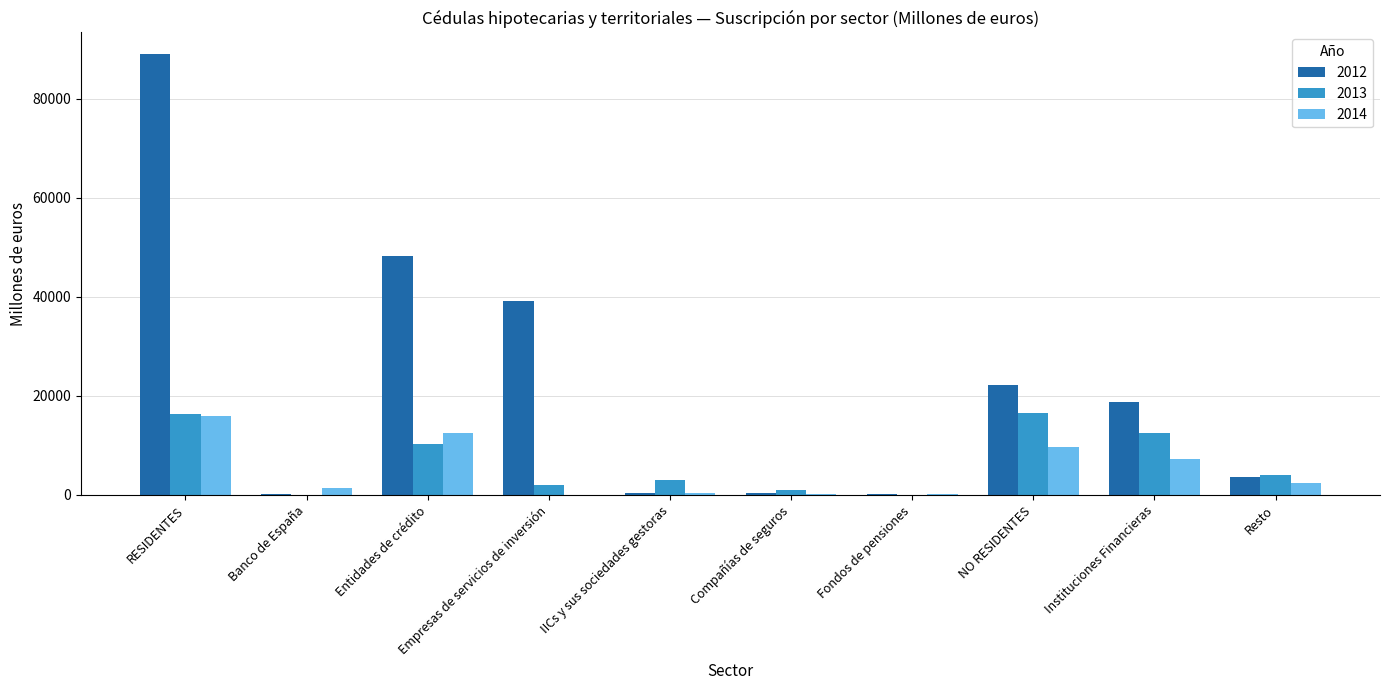

Between Instituciones Financieras and Resto, which series saw the biggest shift?

2012